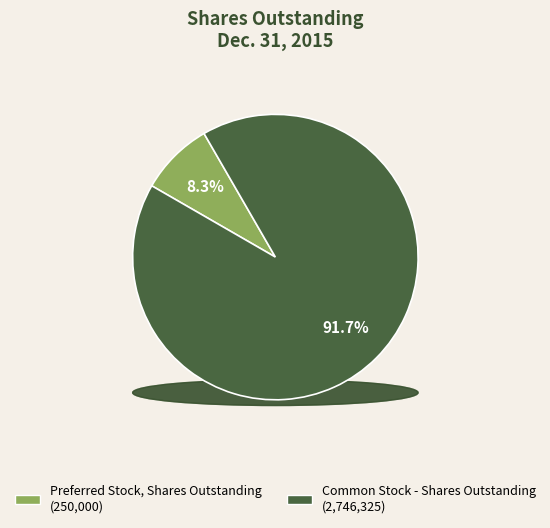

What is the change in value from Preferred Stock, Shares Outstanding to Common Stock - Shares Outstanding?

+2496325